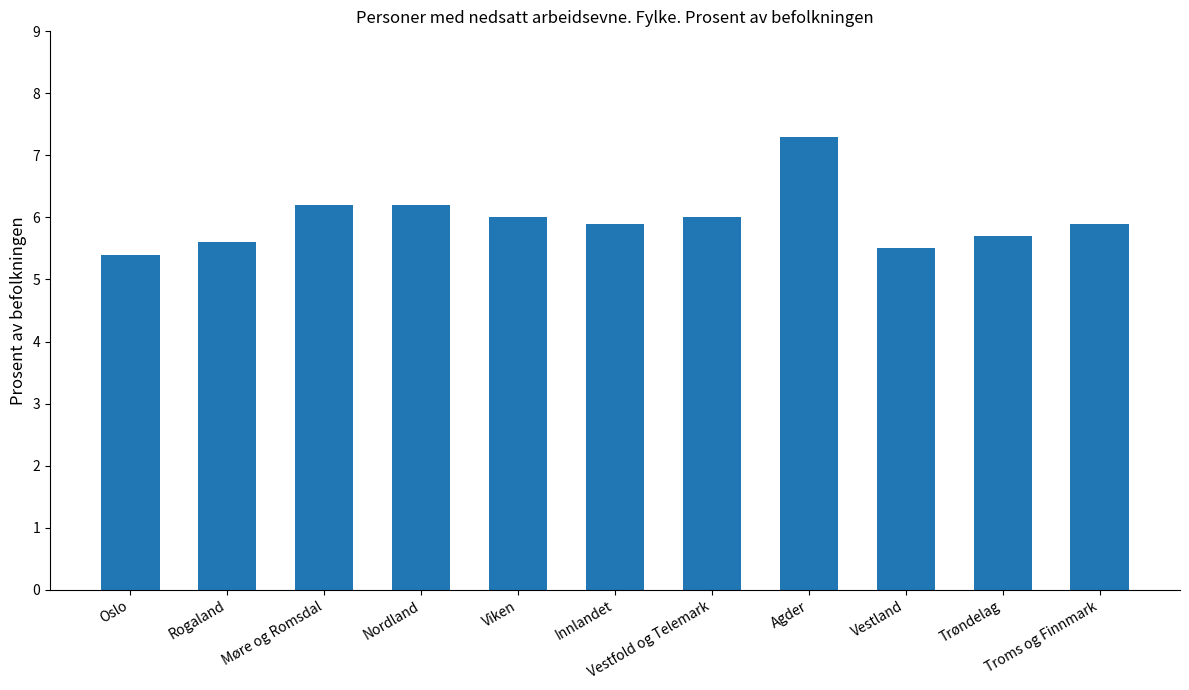

What is the value of the 3rd bar from the left?

6.2